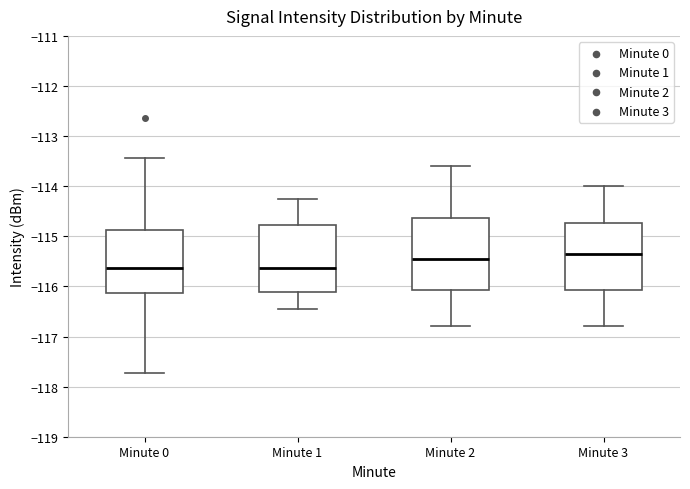

Reading left to right, transcribe this box plot: for each box, give where its median line is, the range the box spans, and where its two whiskers end, as read against the y-axis. The values are not printed on the chart, so give them approximately, as read against the axis.

Minute 0: median -115.6, box -116.1 to -114.9, whiskers -117.7 to -113.4
Minute 1: median -115.6, box -116.1 to -114.8, whiskers -116.4 to -114.3
Minute 2: median -115.4, box -116.1 to -114.6, whiskers -116.8 to -113.6
Minute 3: median -115.3, box -116.1 to -114.7, whiskers -116.8 to -114.0